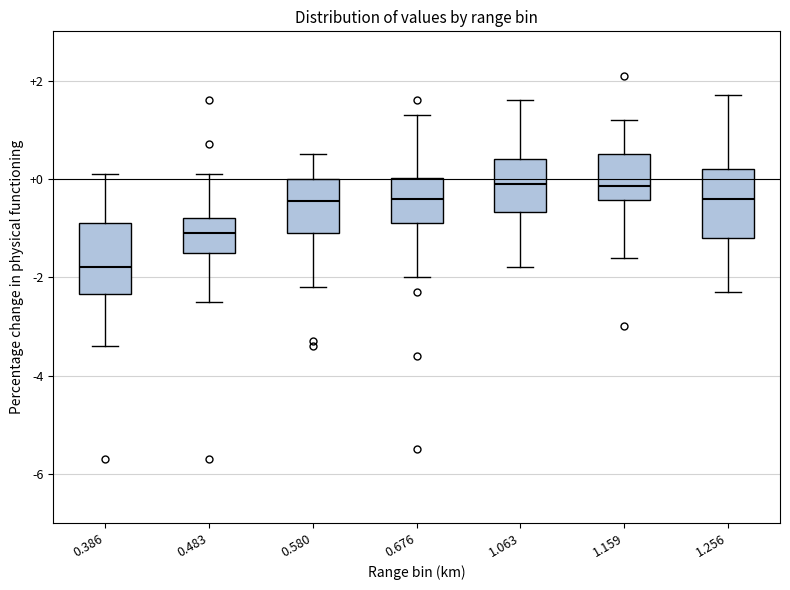

Reading left to right, transcribe this box plot: for each box, give where its median line is, the range the box spans, and where its two whiskers end, as read against the y-axis. The values are not printed on the chart, so give them approximately, as read against the axis.

0.386: median -1.8, box -2.4 to -0.8, whiskers -3.4 to 0.2
0.483: median -1.0, box -1.4 to -0.8, whiskers -2.4 to 0.2
0.580: median -0.4, box -1.0 to 0.0, whiskers -2.2 to 0.6
0.676: median -0.4, box -0.8 to 0.0, whiskers -2.0 to 1.4
1.063: median 0.0, box -0.6 to 0.4, whiskers -1.8 to 1.6
1.159: median -0.2, box -0.4 to 0.6, whiskers -1.6 to 1.2
1.256: median -0.4, box -1.2 to 0.2, whiskers -2.2 to 1.8